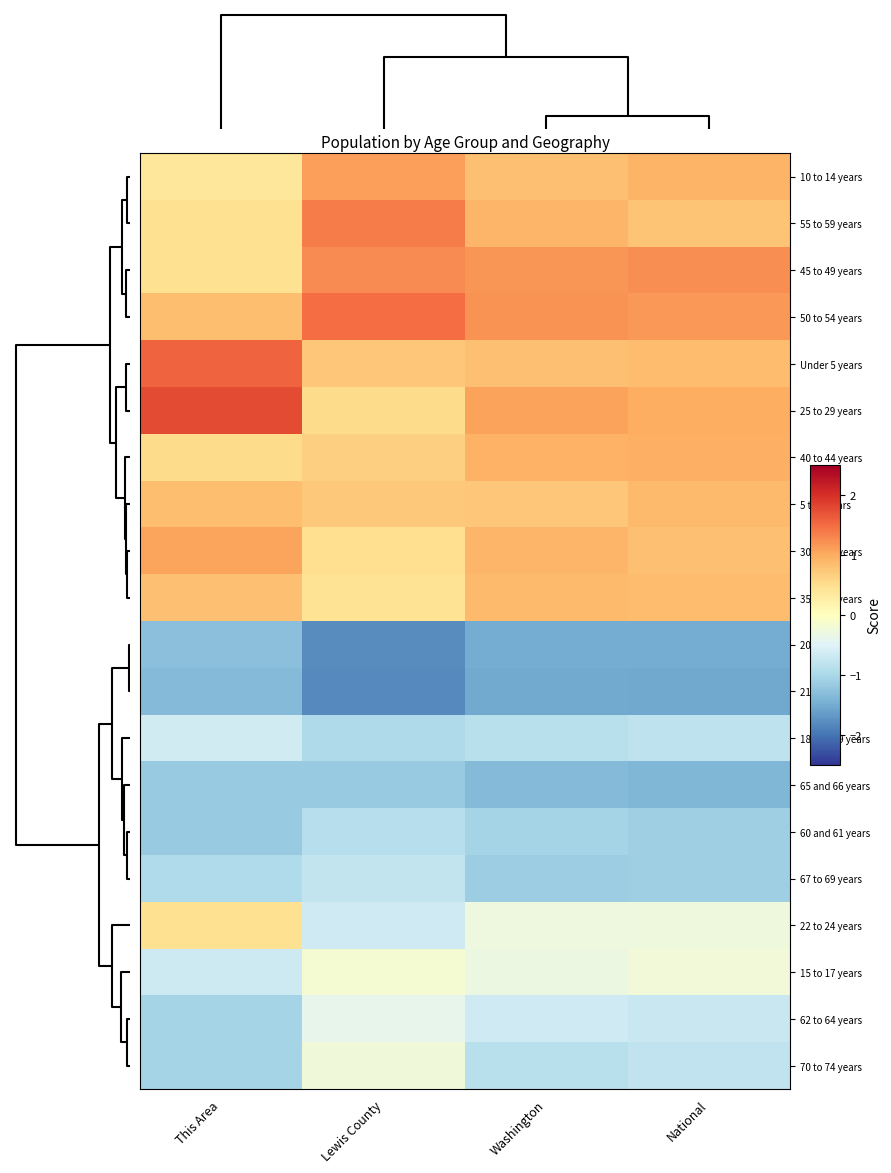

Reading right to left, transcribe all the data shown in this chart.

10 to 14 years: National=0.9	Washington=0.8	Lewis County=1.1	This Area=0.4
55 to 59 years: National=0.8	Washington=0.9	Lewis County=1.4	This Area=0.5
45 to 49 years: National=1.2	Washington=1.2	Lewis County=1.3	This Area=0.5
50 to 54 years: National=1.2	Washington=1.2	Lewis County=1.5	This Area=0.8
Under 5 years: National=0.9	Washington=0.8	Lewis County=0.8	This Area=1.6
25 to 29 years: National=1.0	Washington=1.1	Lewis County=0.5	This Area=1.8
40 to 44 years: National=1.0	Washington=1.0	Lewis County=0.7	This Area=0.5
5 to 9 years: National=0.9	Washington=0.8	Lewis County=0.7	This Area=0.8
30 to 34 years: National=0.8	Washington=0.9	Lewis County=0.5	This Area=1.1
35 to 39 years: National=0.9	Washington=0.9	Lewis County=0.4	This Area=0.8
20 years: National=-1.5	Washington=-1.5	Lewis County=-1.8	This Area=-1.3
21 years: National=-1.5	Washington=-1.5	Lewis County=-1.8	This Area=-1.3
18 and 19 years: National=-0.8	Washington=-0.9	Lewis County=-1.0	This Area=-0.6
65 and 66 years: National=-1.4	Washington=-1.3	Lewis County=-1.2	This Area=-1.2
60 and 61 years: National=-1.1	Washington=-1.0	Lewis County=-0.9	This Area=-1.2
67 to 69 years: National=-1.1	Washington=-1.1	Lewis County=-0.8	This Area=-0.9
22 to 24 years: National=-0.3	Washington=-0.3	Lewis County=-0.7	This Area=0.5
15 to 17 years: National=-0.2	Washington=-0.3	Lewis County=-0.2	This Area=-0.7
62 to 64 years: National=-0.7	Washington=-0.7	Lewis County=-0.4	This Area=-1.0
70 to 74 years: National=-0.8	Washington=-0.9	Lewis County=-0.3	This Area=-1.0